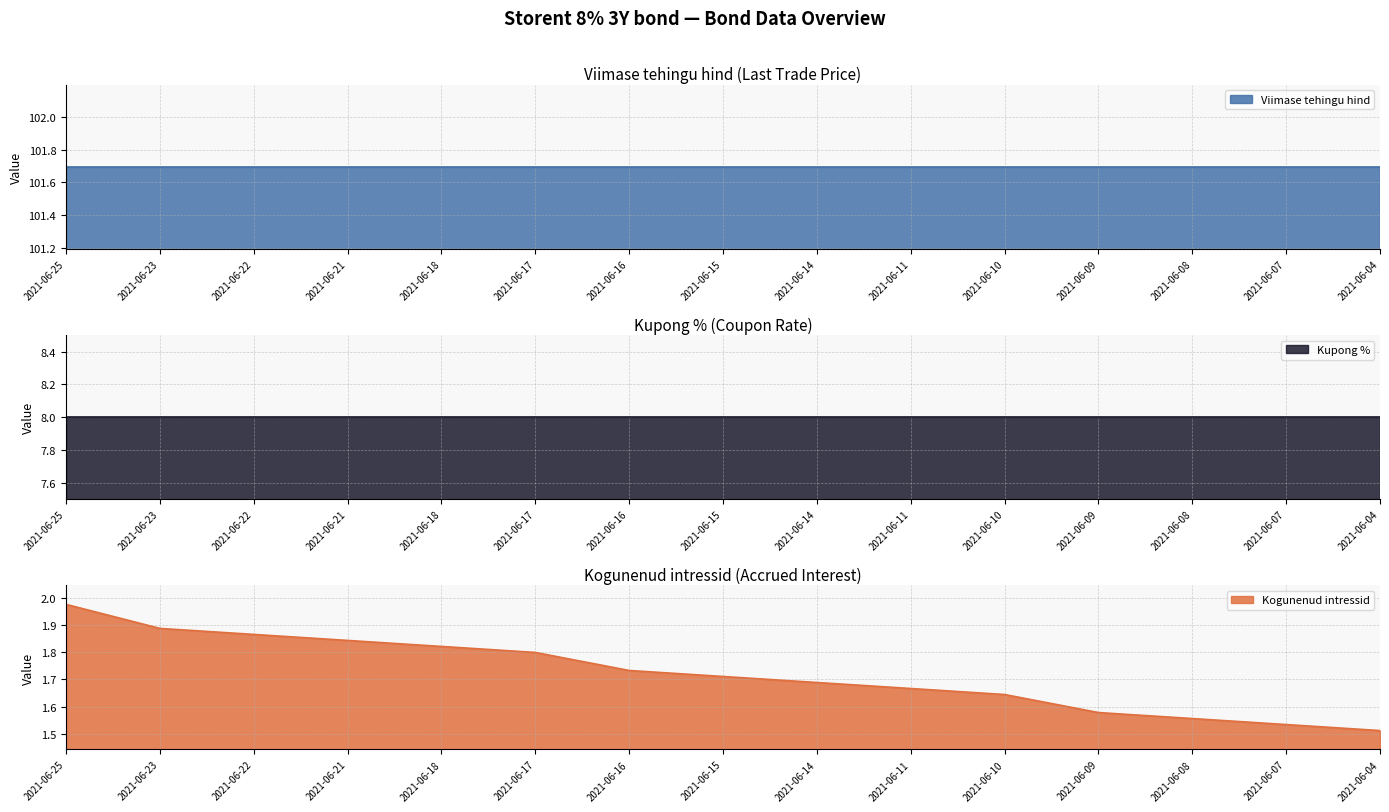

At how many categories does at least one series exceed 61?

15